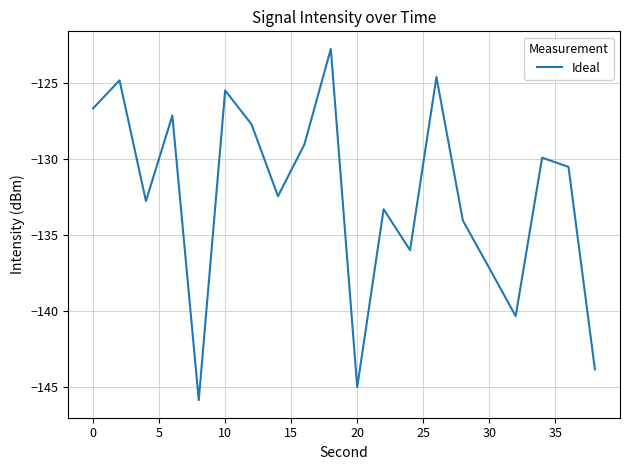

What is the minimum value shown in the chart?

-145.9